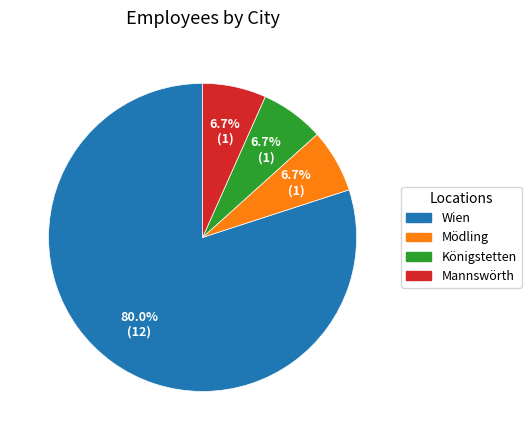

How many slices are in this pie chart?

4